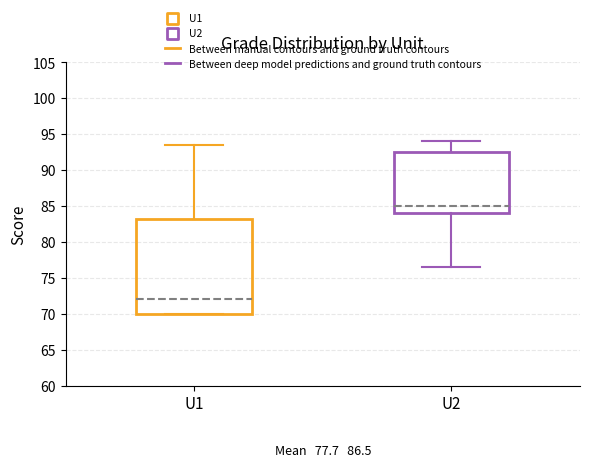

Reading left to right, transcribe this box plot: for each box, give where its median line is, the range the box spans, and where its two whiskers end, as read against the y-axis. The values are not printed on the chart, so give them approximately, as read against the axis.

U1: median 72.0, box 70.0 to 83.0, whiskers 70.0 to 93.5
U2: median 85.0, box 84.0 to 92.5, whiskers 76.5 to 94.0